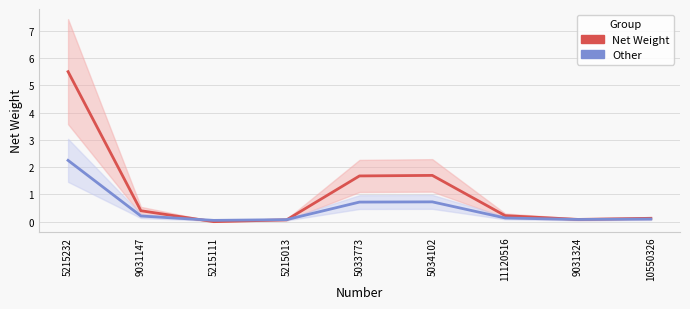

What is the greatest value displayed?

5.5